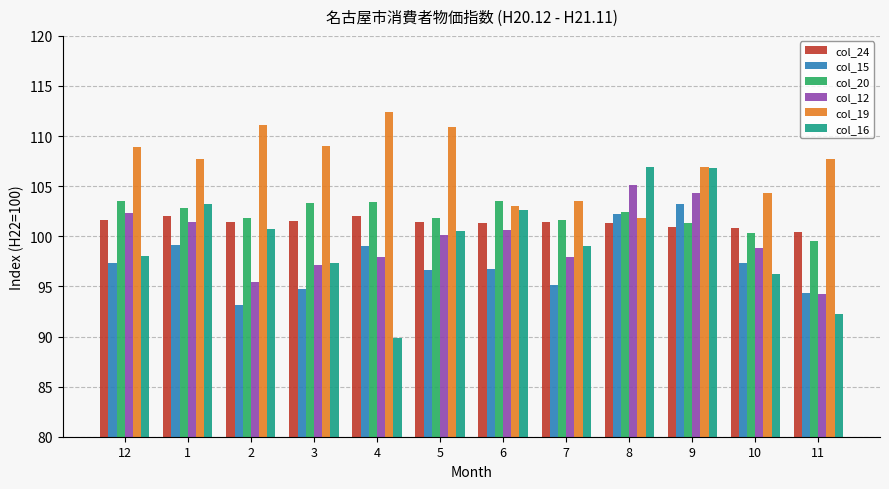

What is the sum of all col_16 values?

1193.3